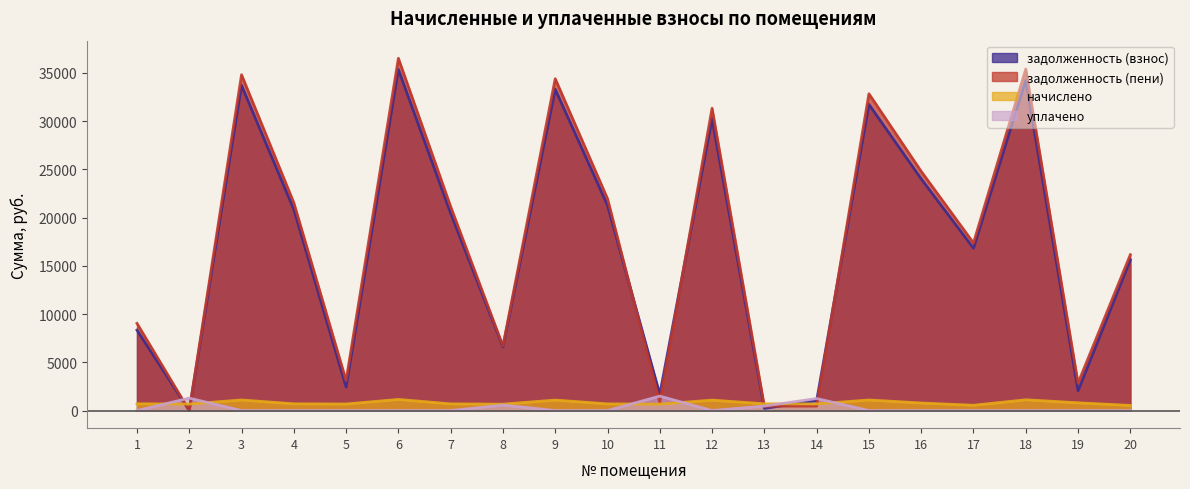

Reading left to right, extract all data points from this chart.

задолженность (взнос): 8336.6	0.0	33708.2	20847.4	2436.7	35362.3	20445.6	6600.7	33309.1	21274.4	1689.9	30252.0	222.6	1017.4	31742.4	24012.1	16825.7	34278.6	2045.9	15623.4
задолженность (пени): 9039.6	0.0	34807.5	21546.8	3117.1	36515.5	21141.2	6690.9	34395.4	21968.2	853.9	31336.4	455.7	456.8	32837.9	24795.2	17374.4	35396.5	2849.4	16157.3
начислено: 703.1	675.2	1099.3	699.4	680.4	1153.2	695.6	662.2	1086.2	693.8	664.0	1084.4	699.4	686.3	1095.5	783.1	548.7	1117.9	803.5	533.8
уплачено: 0.0	1289.4	0.0	0.0	0.0	0.0	0.0	572.0	0.0	0.0	1500.0	0.0	466.2	1247.0	0.0	0.0	0.0	0.0	0.0	0.0